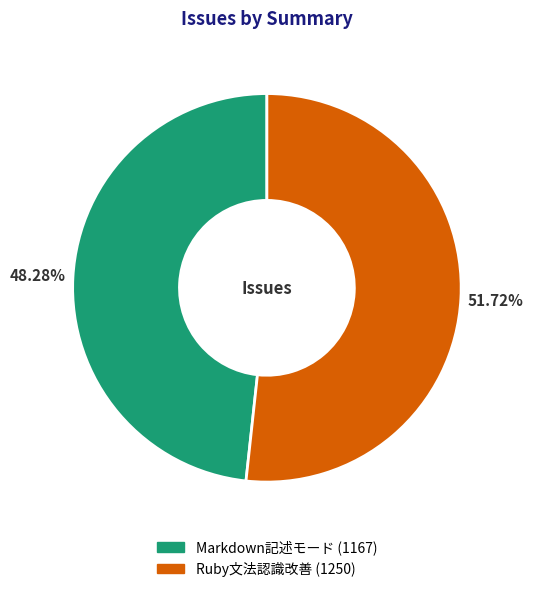

Count the number of slices in the pie.

2